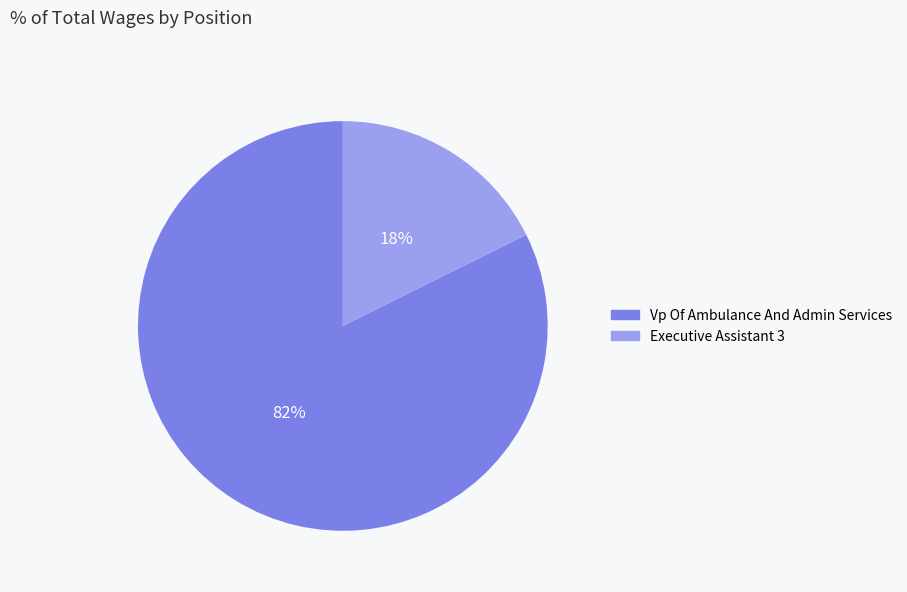

Is there any slice that represents more than half of the pie?

Yes